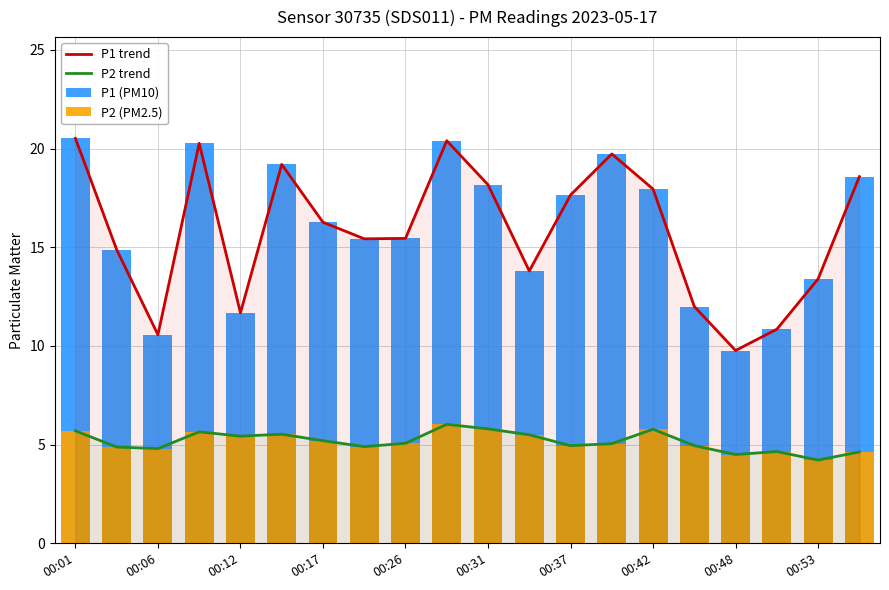

What is the maximum value for P1 trend?

20.5